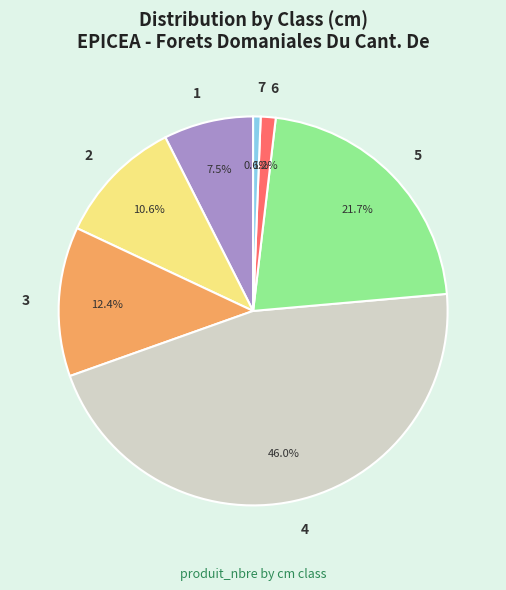

Is there any slice that represents more than half of the pie?

No